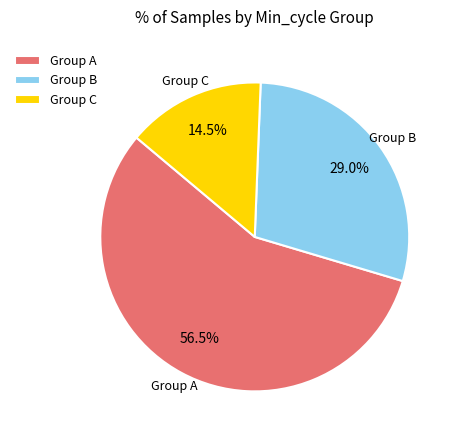

Between Group A and Group B, which is larger?

Group A